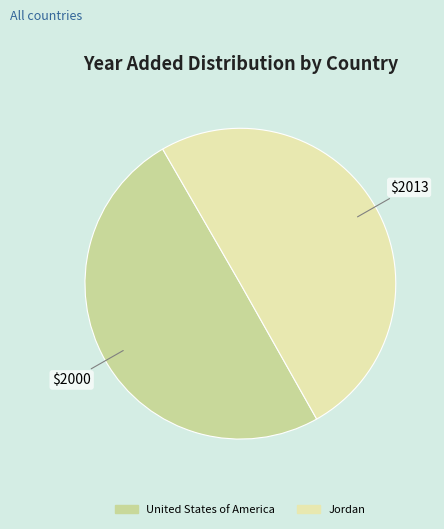

Combined, do United States of America and Jordan account for over 50%?

Yes